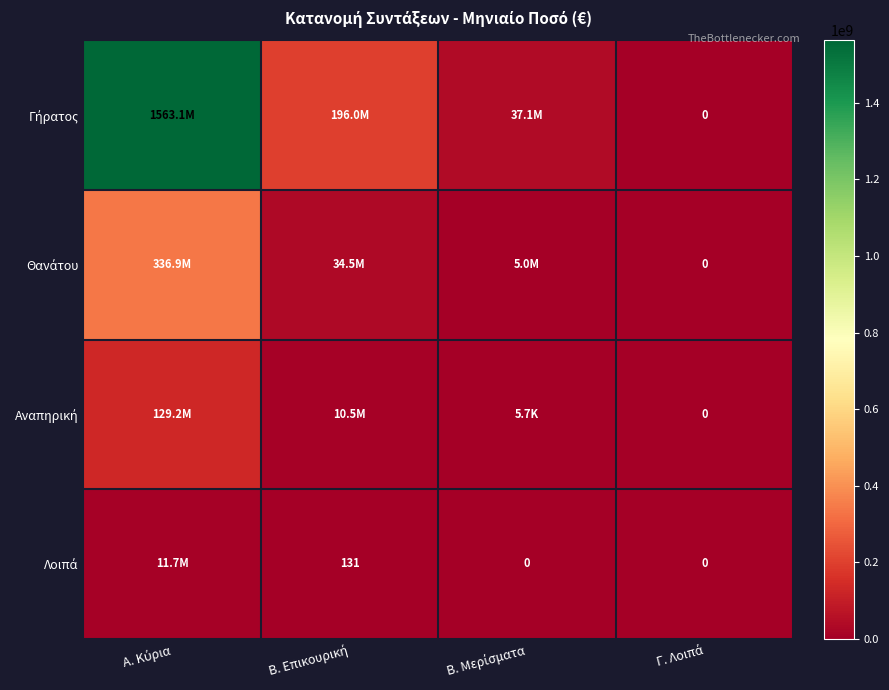

Is the value of Θανάτου at Β. Μερίσματα greater than the value of Γήρατος at Β. Επικουρική?

No